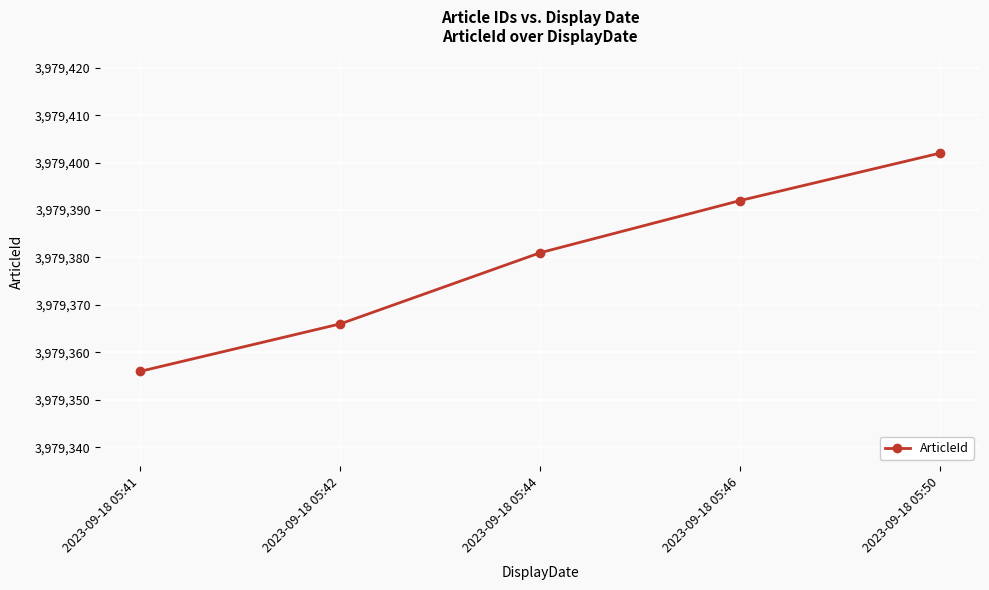

Where is the data nearest to the value 3979379?

2023-09-18 05:44